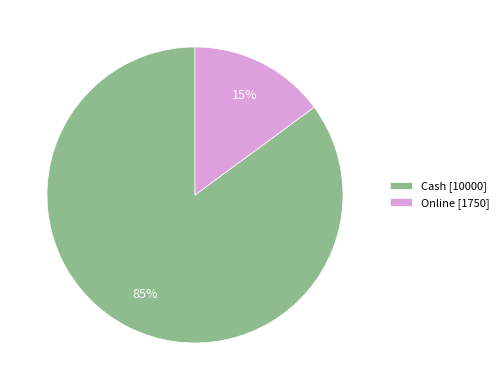

The Cash slice represents 99% of the pie. True or false?

False